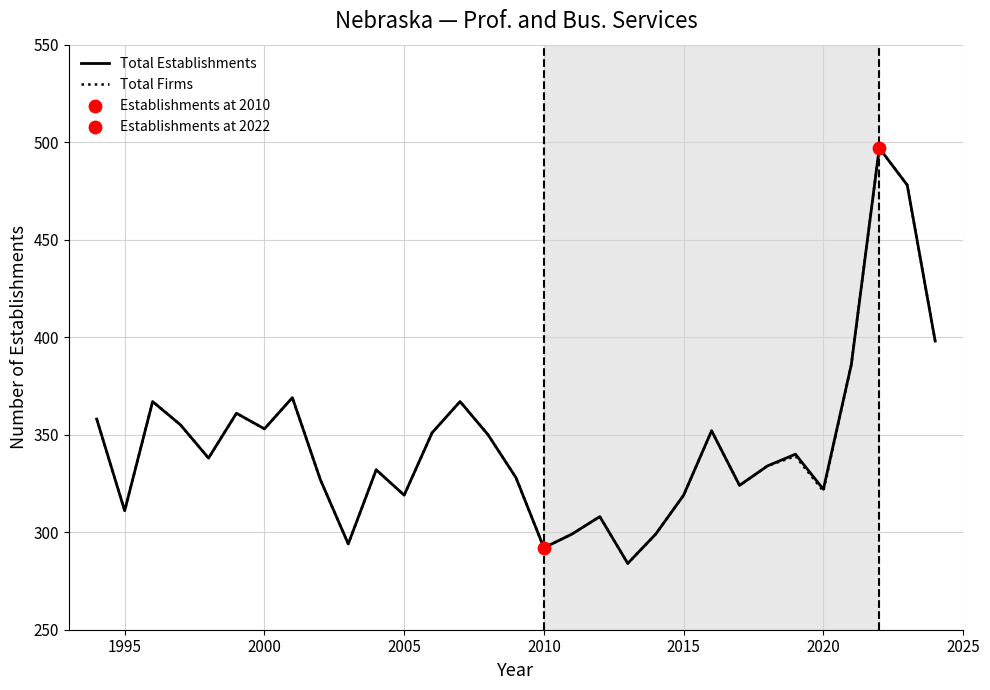

What is the maximum value shown in the chart?

497